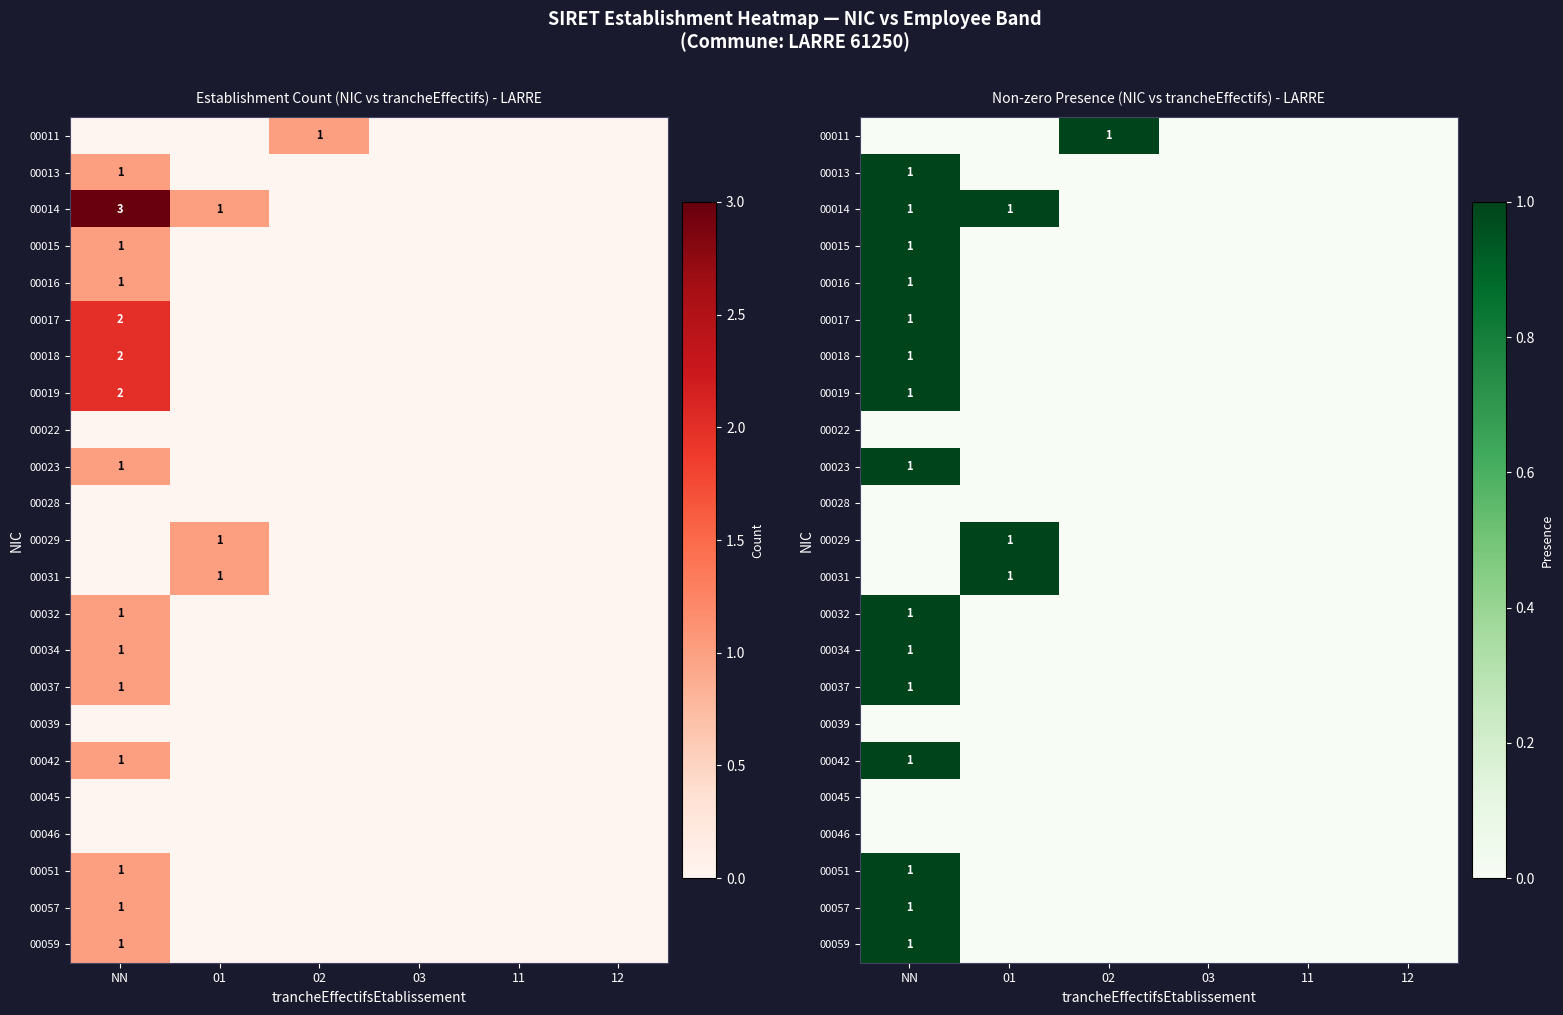

Which has a higher value, NN or 03?

NN